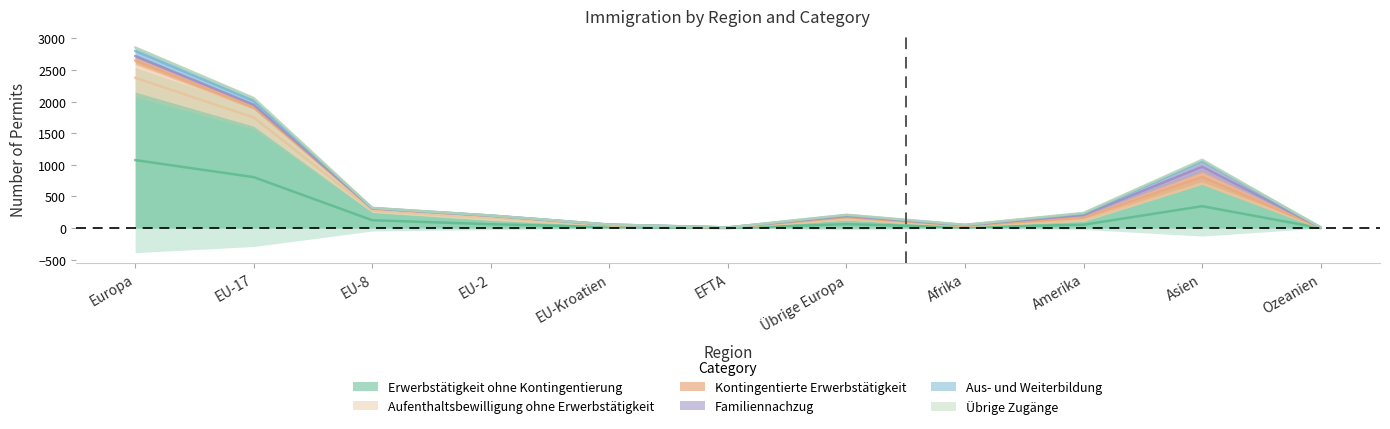

How many values in Familiennachzug are above zero?

8